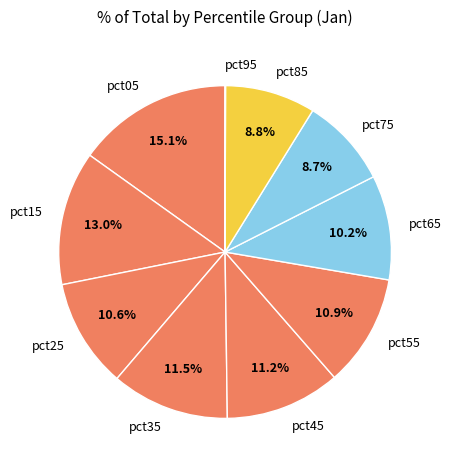

Which has a higher value, pct35 or pct85?

pct35